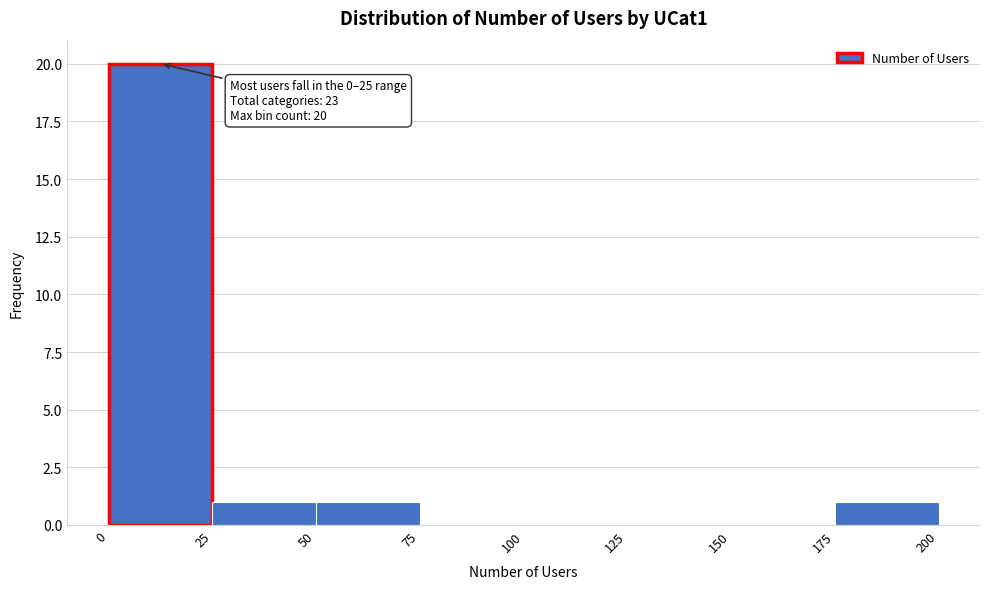

Over which range of the x-axis is the bar tallest?

0 to 25